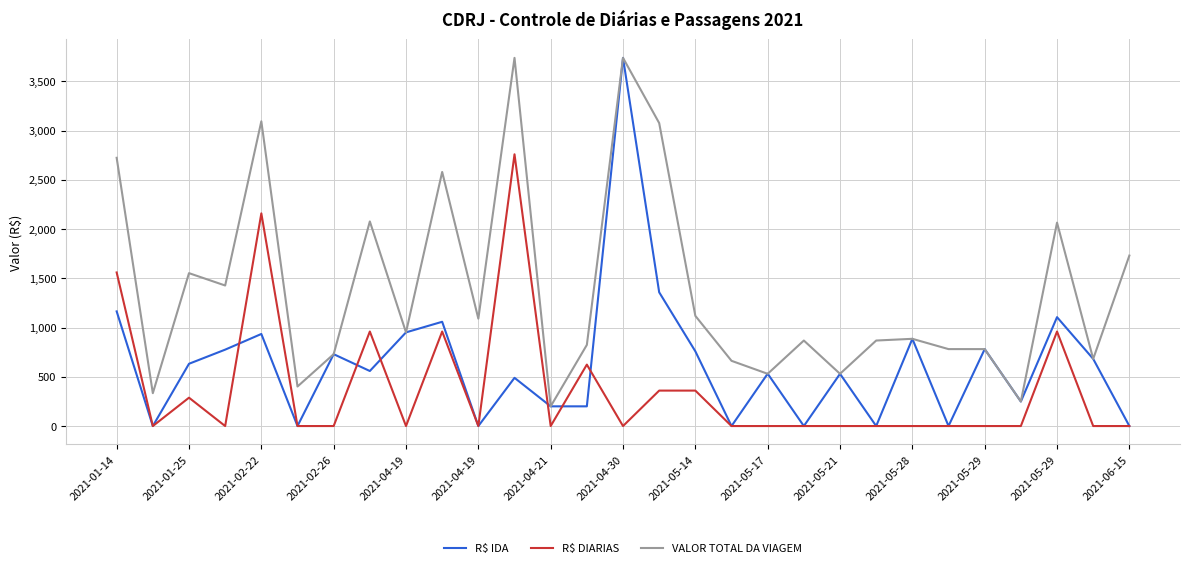

At how many categories does at least one series exceed 1162?

11